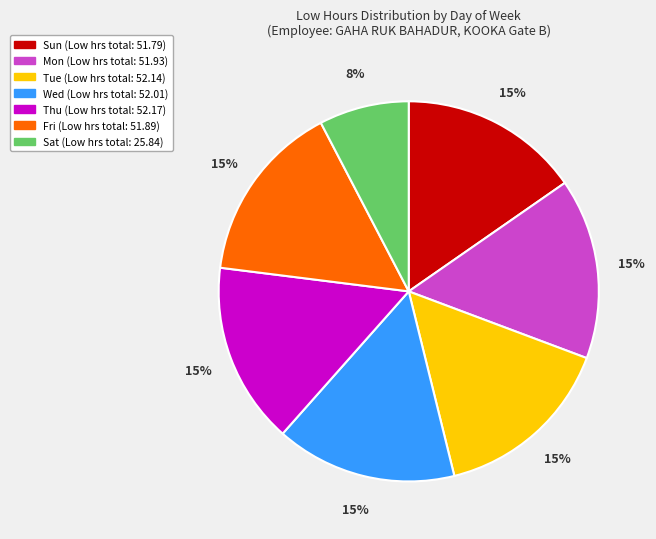

What percentage is the Mon slice, to the nearest percent?

15%